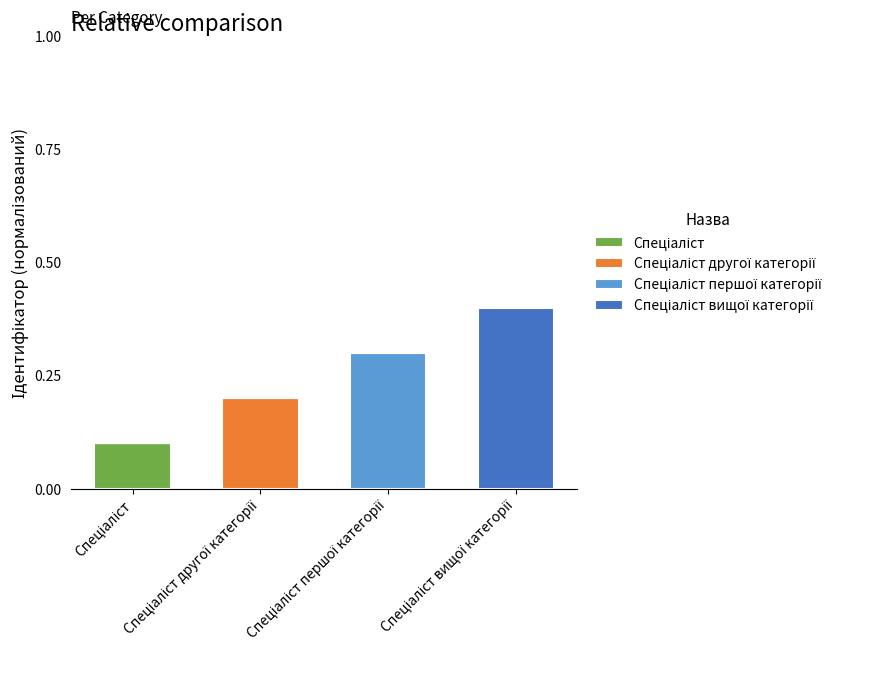

How many series are shown in this chart?

4